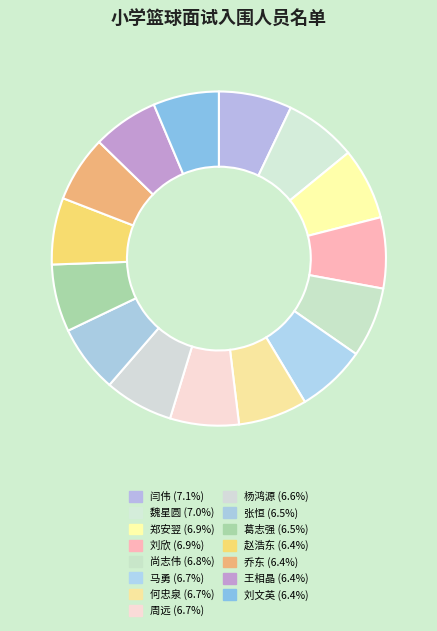

What is the total percentage of 张恒 and 乔东?

12.9%